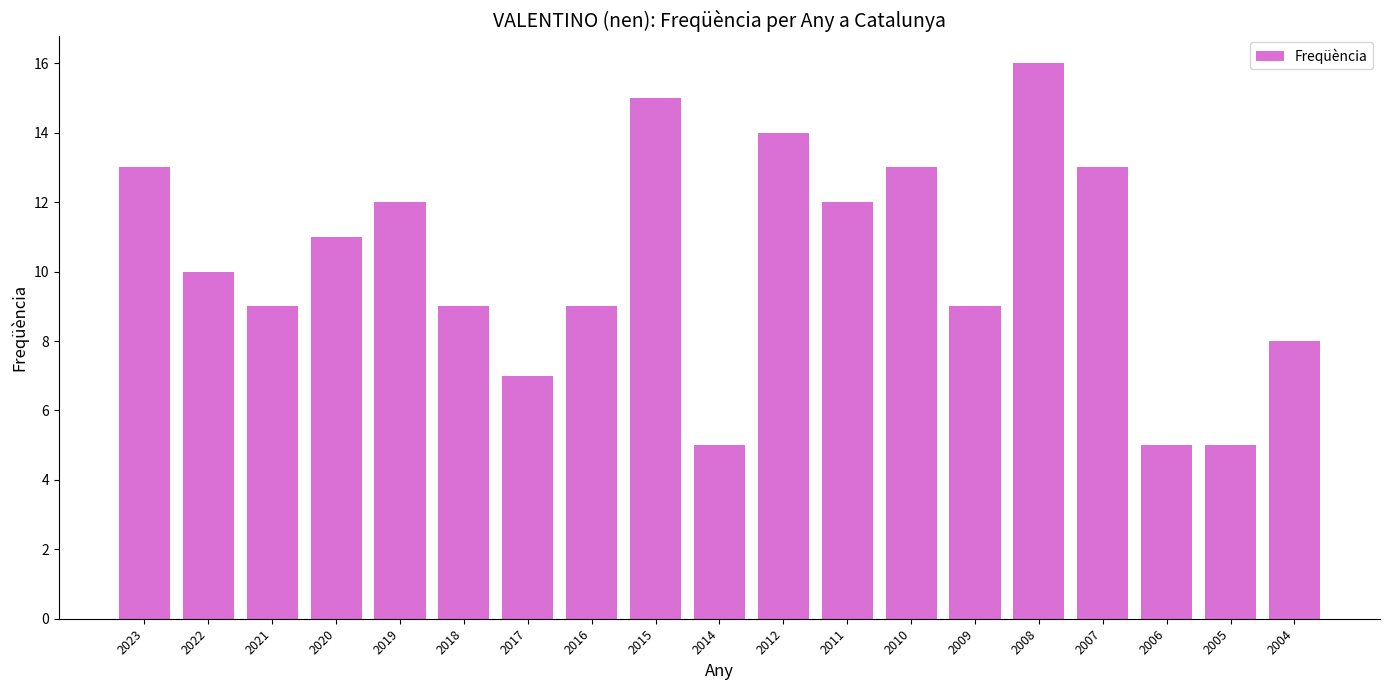

What is the average value?

10